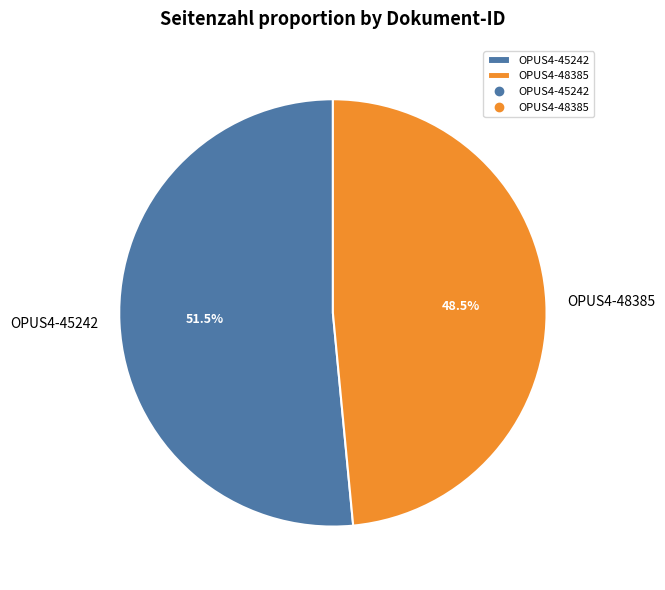

To the nearest percent, what is the difference between the OPUS4-48385 and OPUS4-45242 slice percentages?

3%